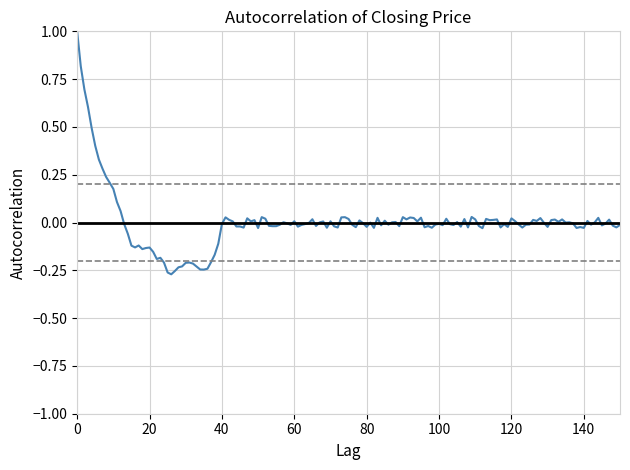

What is the difference between the maximum and minimum values?

1.3